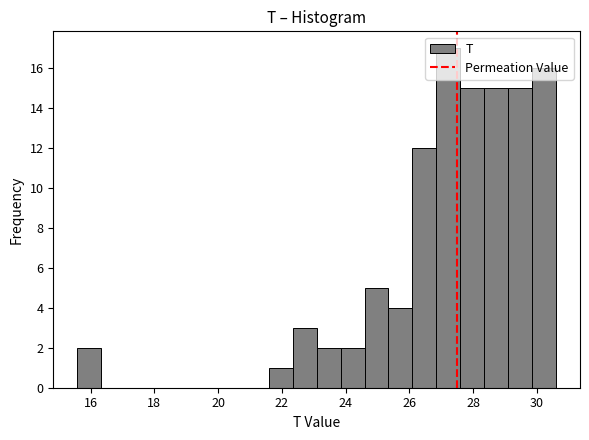

Around what value on the x-axis is the tallest bar? Give the approximate position of its centre, as read against the axis.

27.2